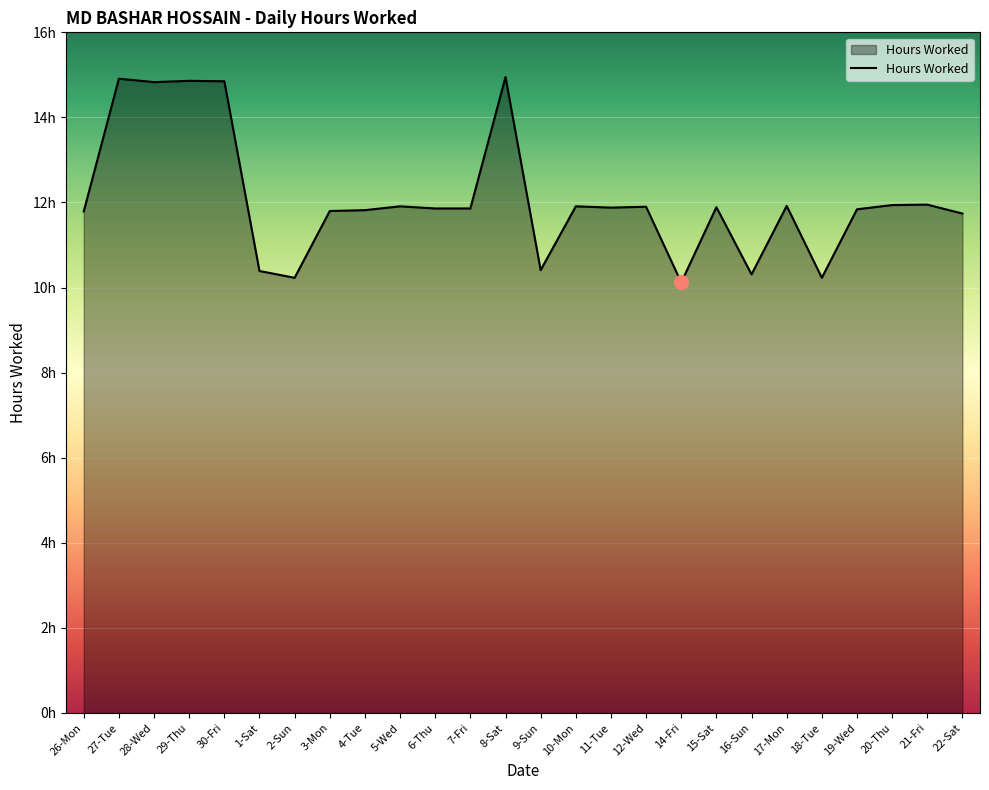

What is the value of the 10th point from the left?

11.9